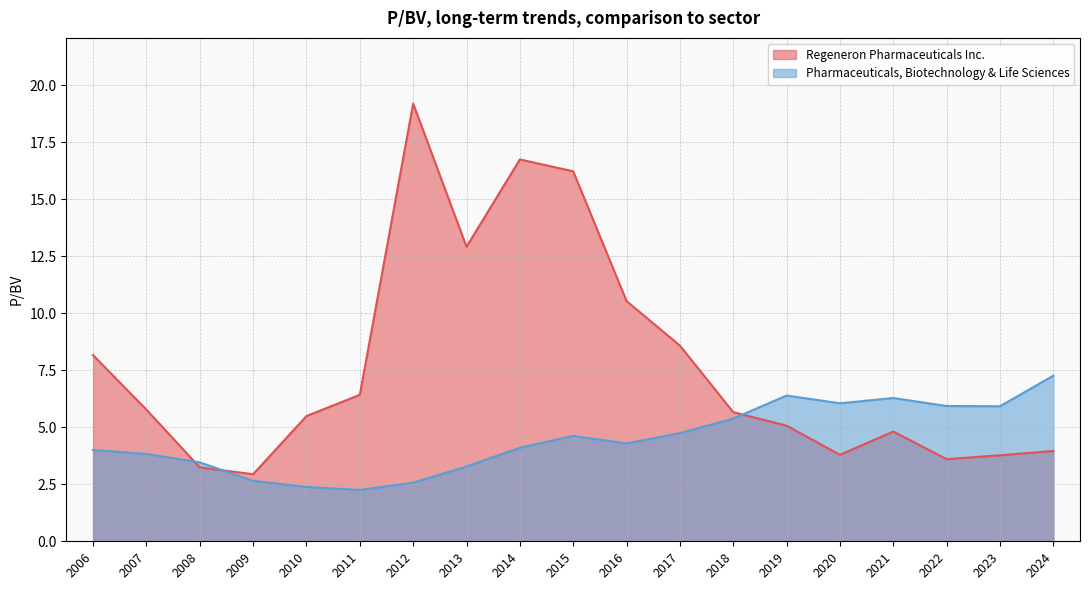

What is the total value across all series at 2010?

7.9